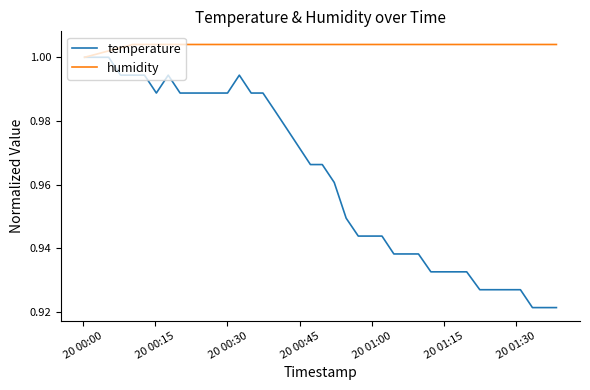

What are all the series names shown in the legend?

temperature, humidity